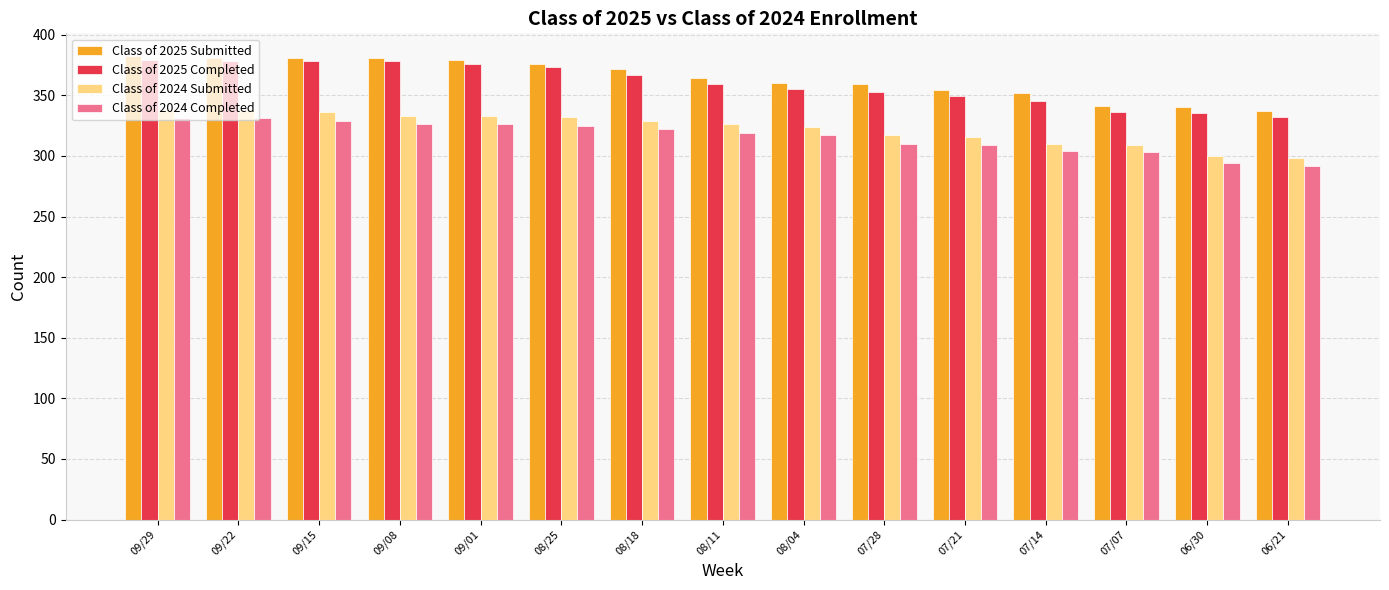

What is the minimum value shown in the chart?

292